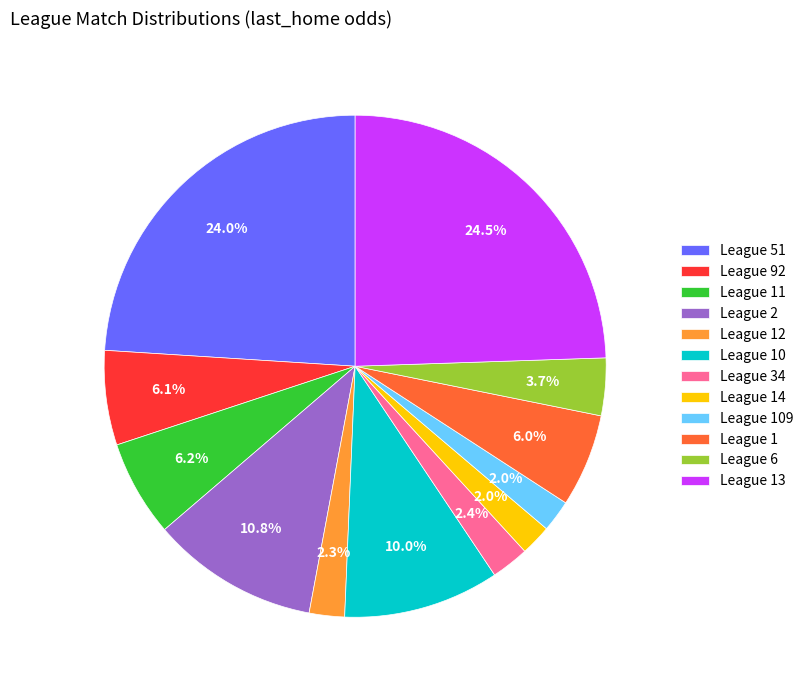

Does League 1 represent more than half of the total?

No